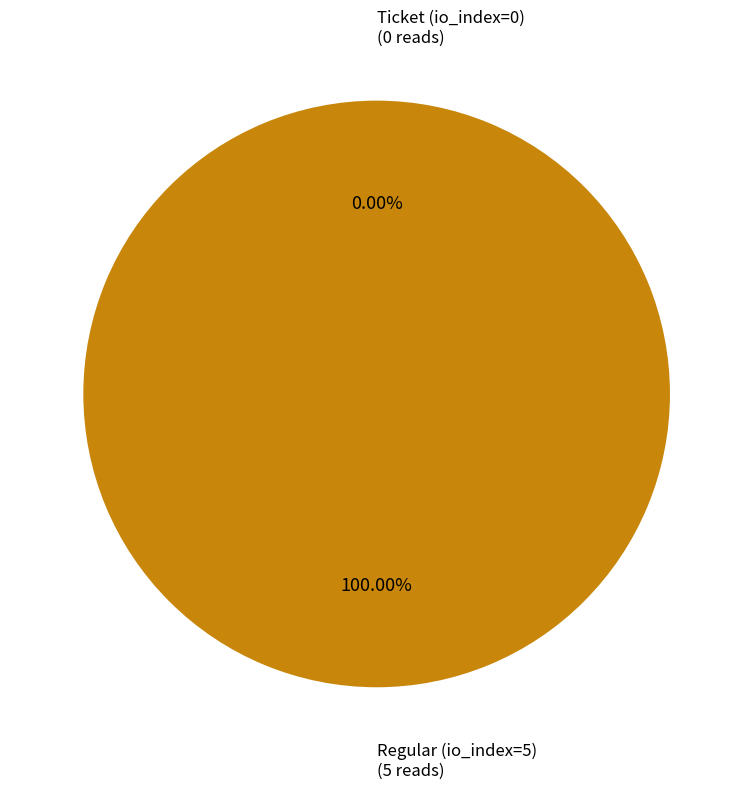

Which slice is the largest?

Regular (io_index=5)